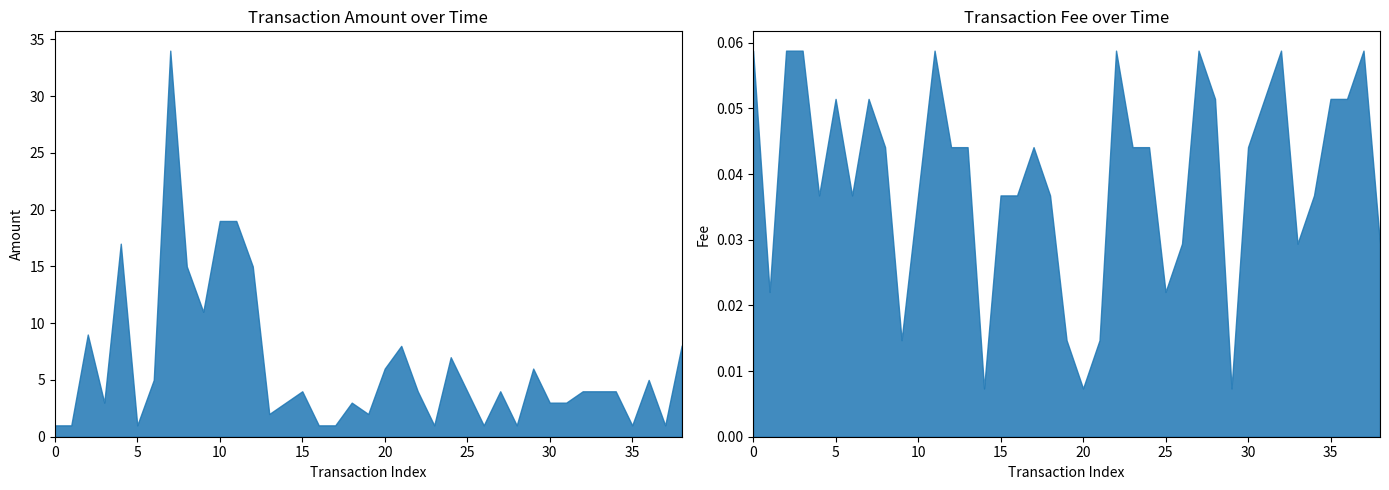

Is the value of Fee at 2020-02-22 greater than the value of Amount at 2020-02-15?

No